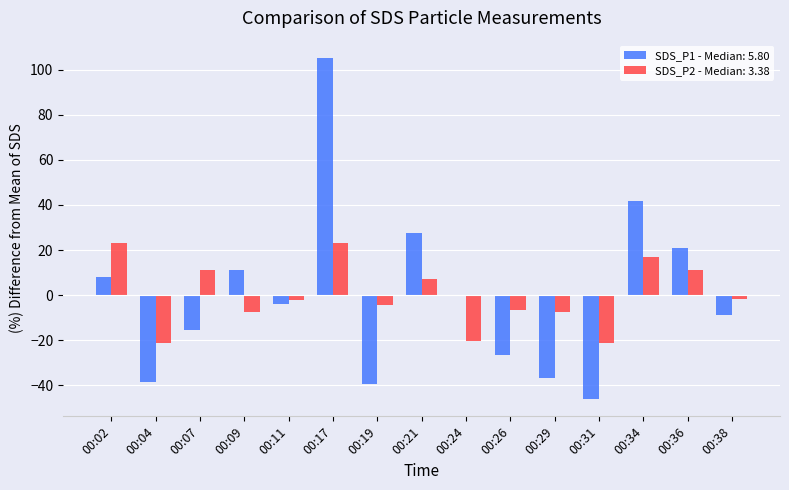

What is the maximum value shown in the chart?

105.2